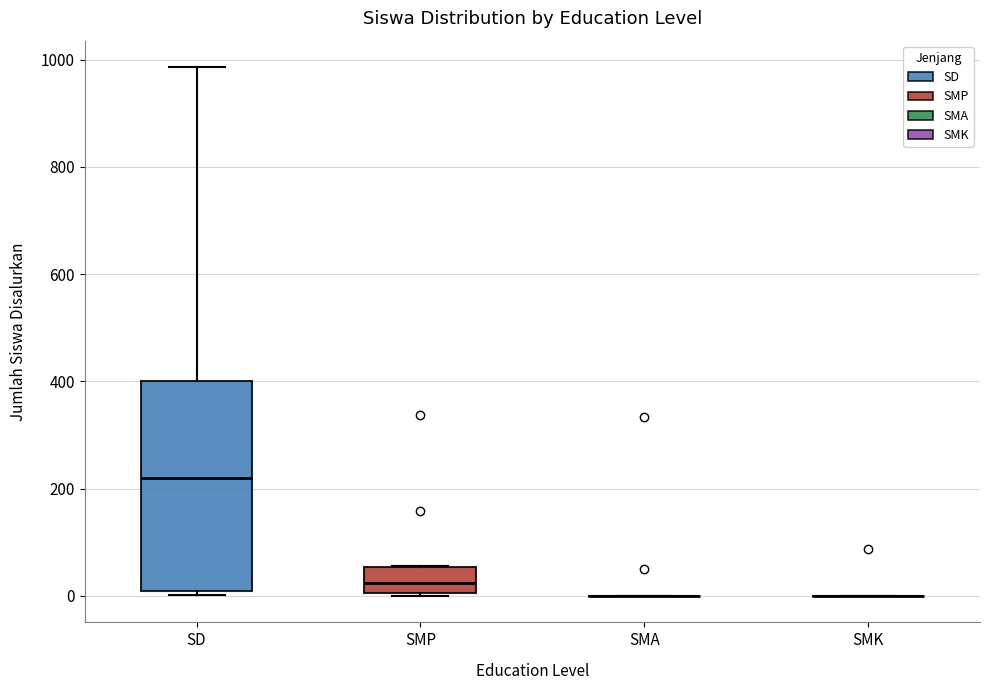

Comparing the boxes themselves (not the whiskers), which one is the tallest?

SD